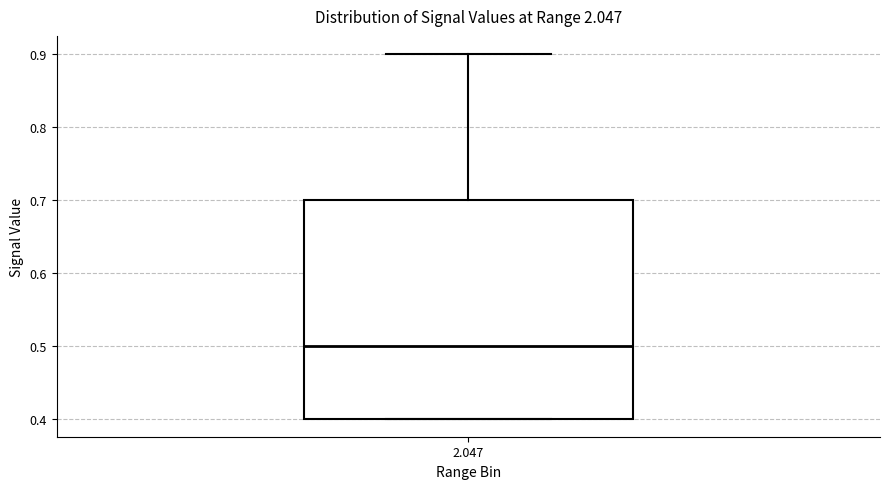

Transcribe this box plot: give where the median line is, the range the box spans, and where the two whiskers end, as read against the y-axis. The values are not printed on the chart, so give them approximately, as read against the axis.

median 0.5, box 0.4 to 0.7, whiskers 0.4 to 0.9